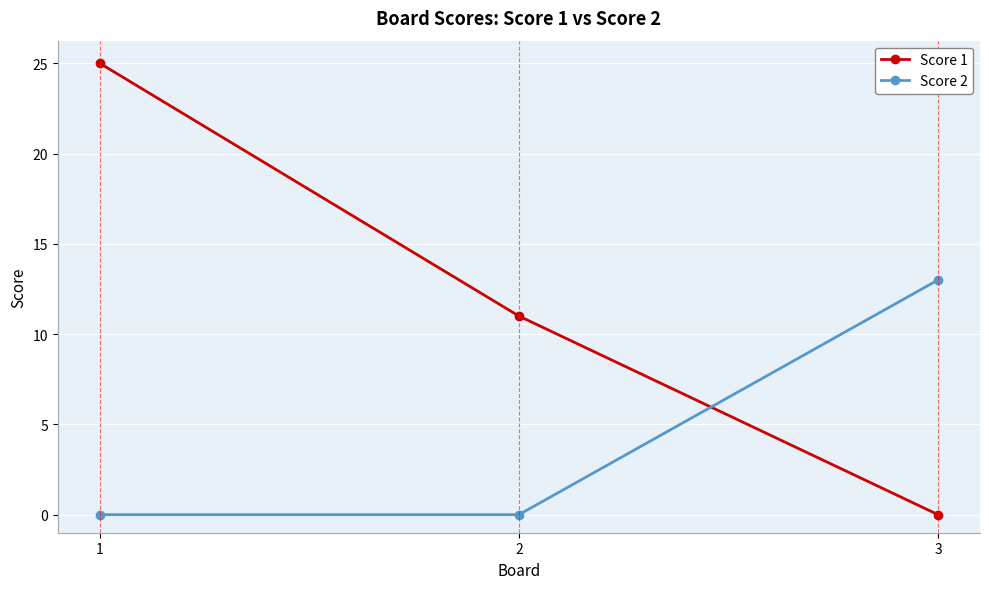

Is it true that Score 1 equals 4 at 2?

False